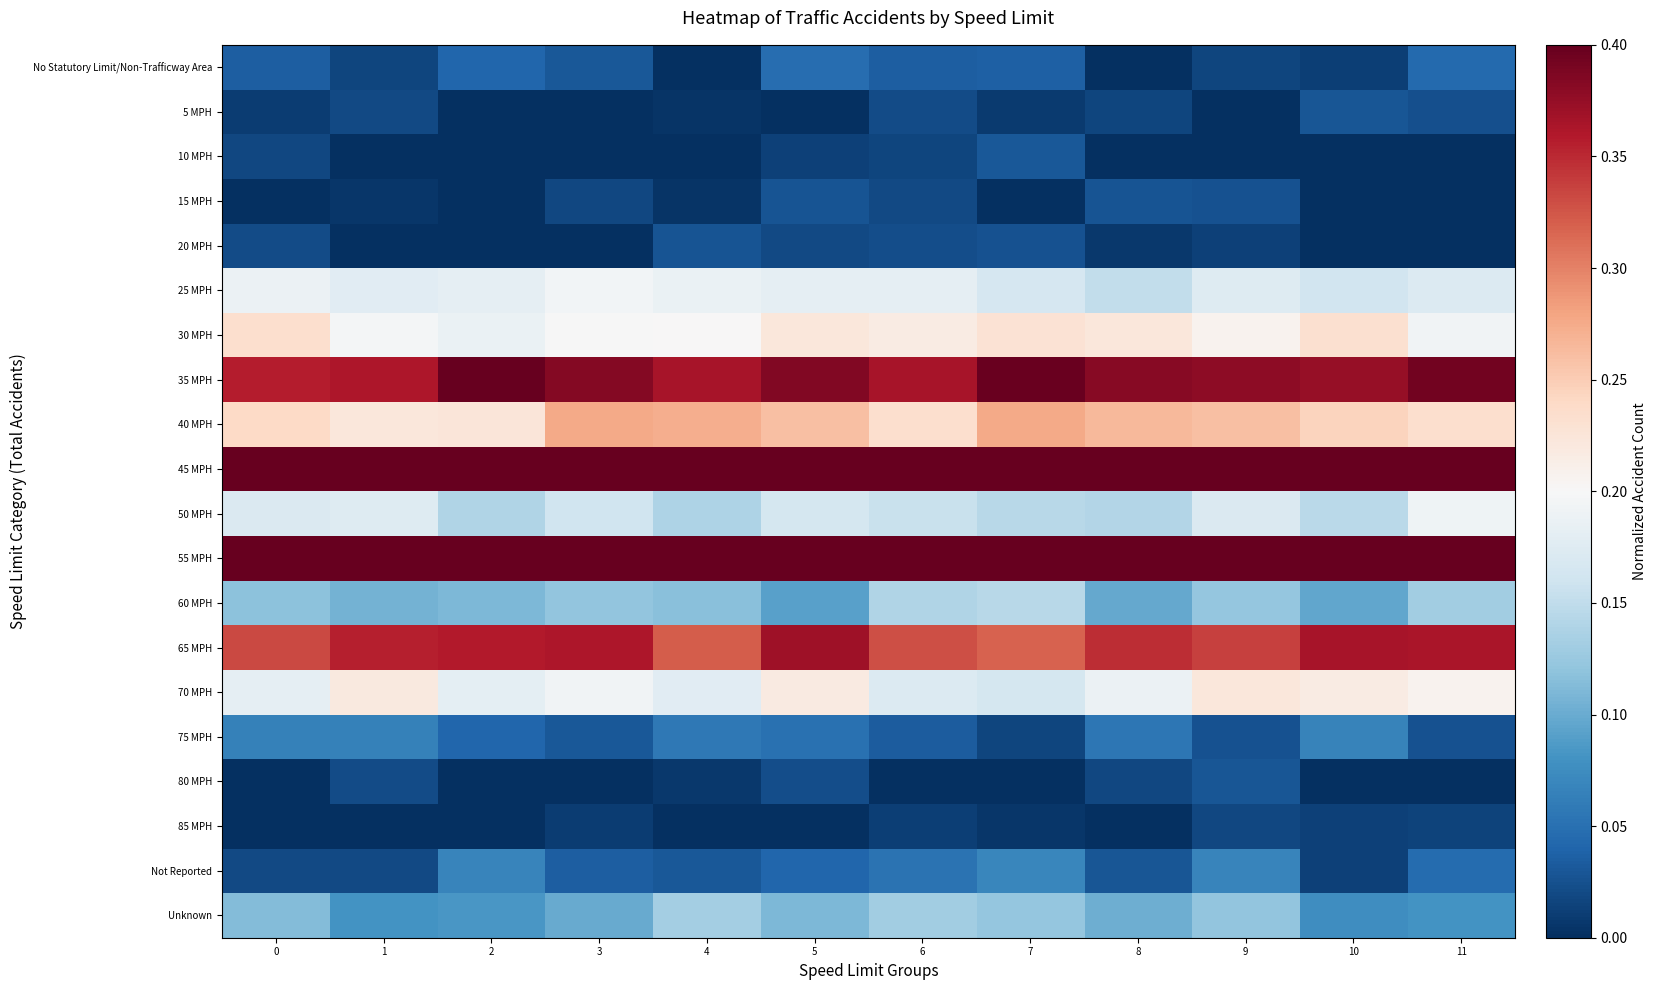

Rank the series by their maximum value, from lowest to highest.

85 MPH, 20 MPH, 15 MPH, 5 MPH, 80 MPH, 10 MPH, No Statutory Limit/Non-Trafficway Area, 75 MPH, Not Reported, Unknown, 60 MPH, 50 MPH, 25 MPH, 70 MPH, 30 MPH, 40 MPH, 65 MPH, 35 MPH, 45 MPH, 55 MPH